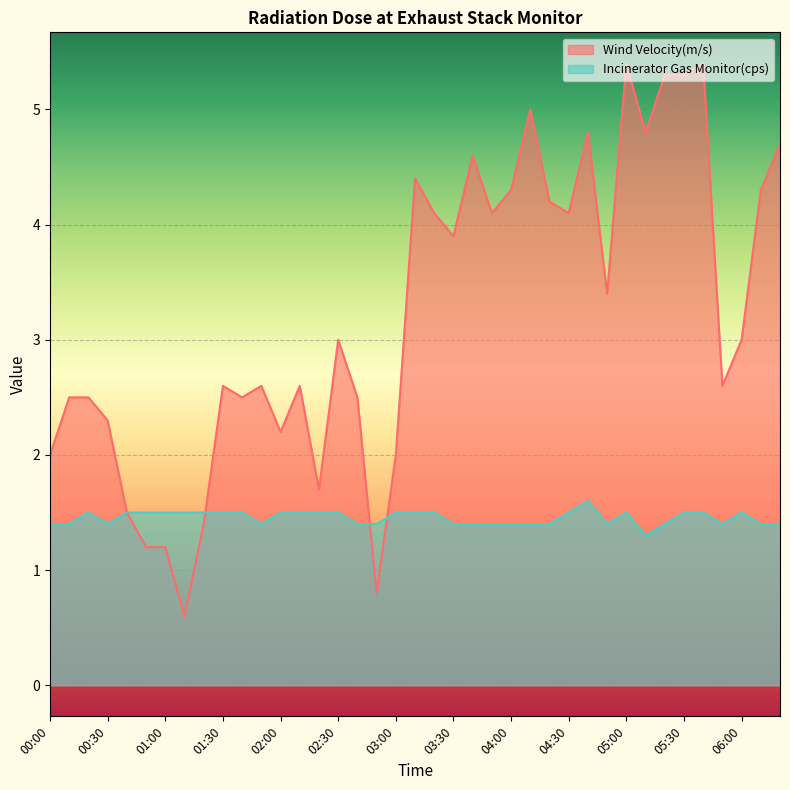

Rank the series at 03:00 from highest to lowest value.

Wind Velocity(m/s), Incinerator Gas Monitor(cps)